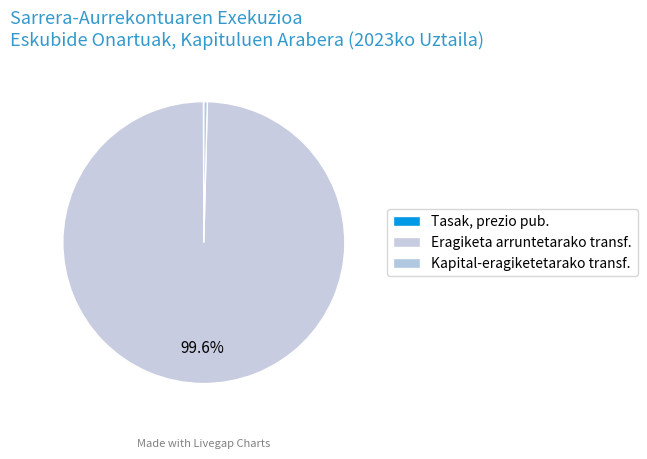

Which slice is the largest?

Eragiketa arruntetarako transf.